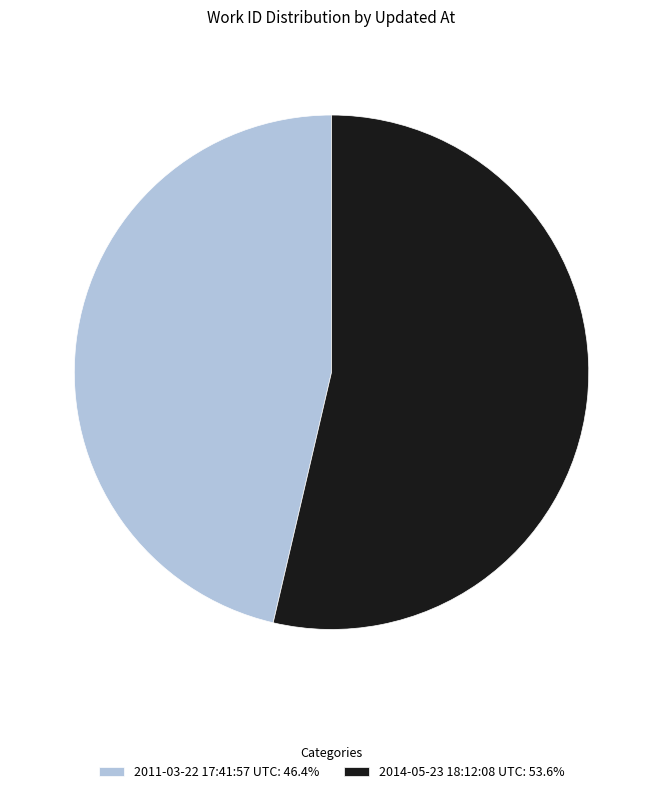

Which category has the biggest portion of the pie?

2014-05-23 18:12:08 UTC